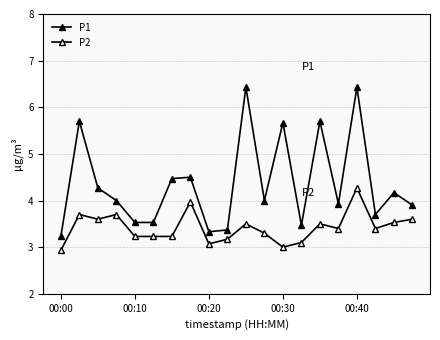

How many lines are shown in the chart?

2